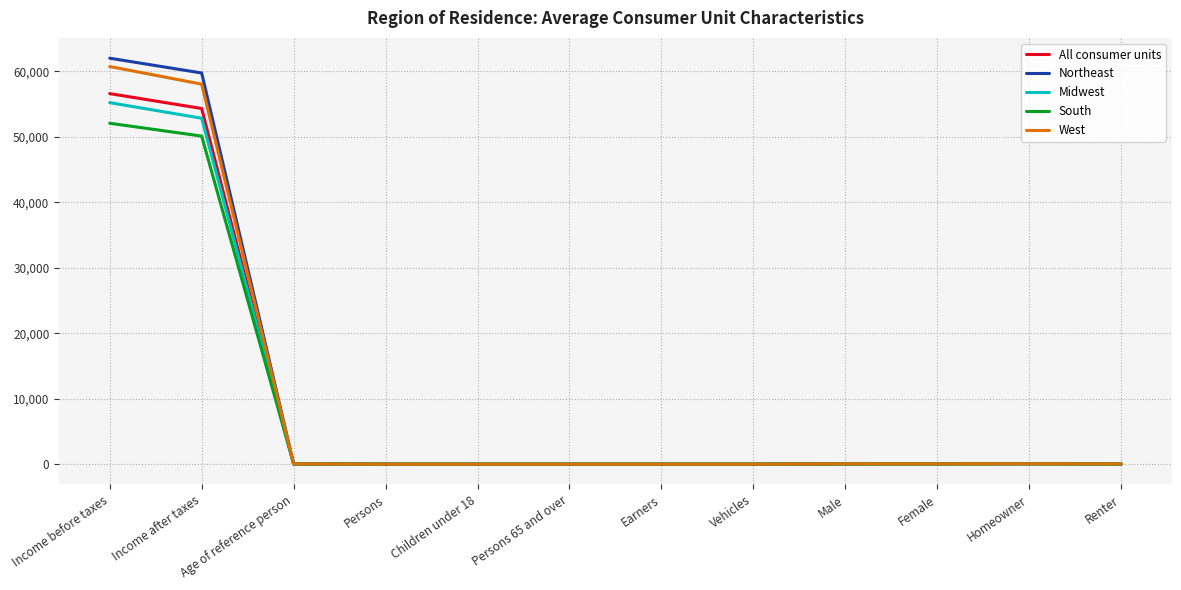

At which category is the sum across all series the highest?

Income before taxes